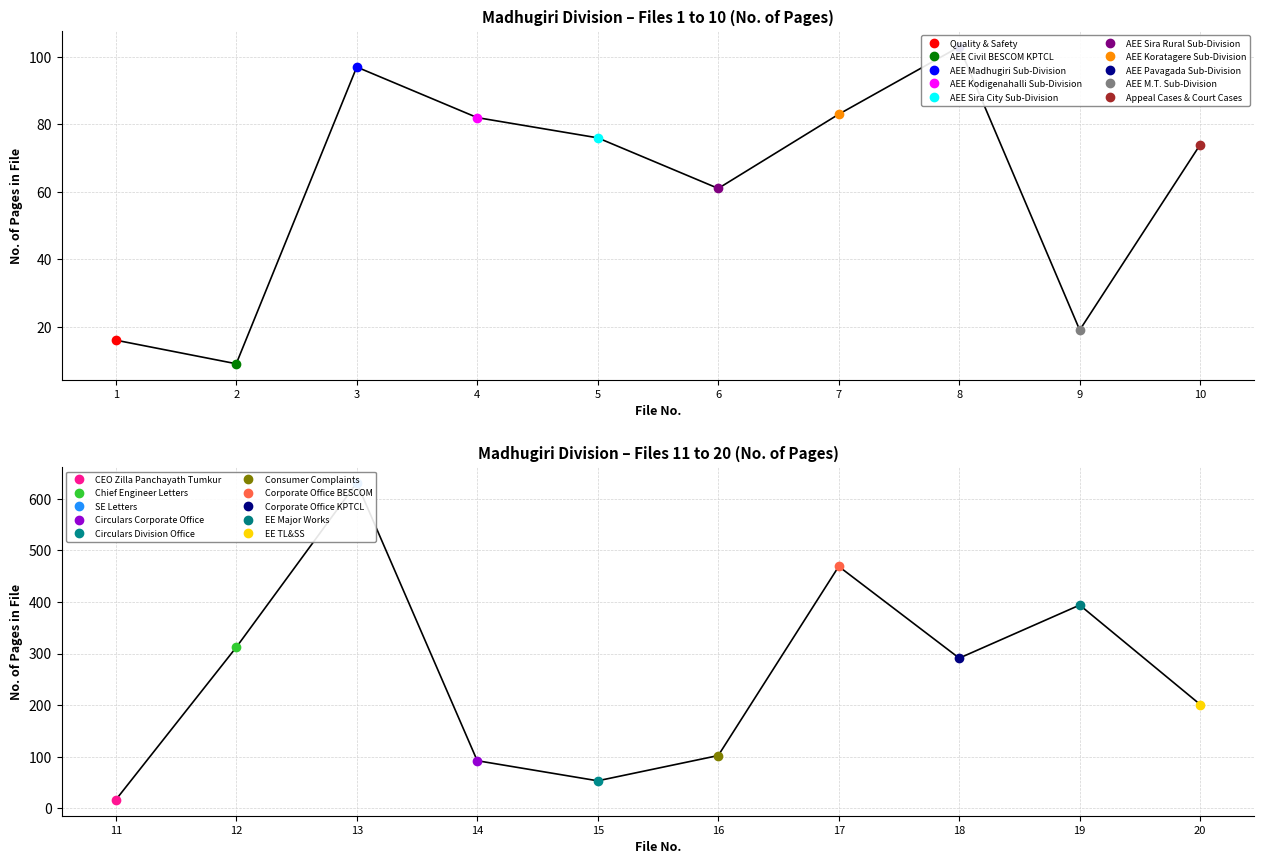

Rank the categories by value from lowest to highest.

AEE Civil BESCOM KPTCL, Quality & Safety, CEO Zilla Panchayath Tumkur, AEE M.T. Sub-Division, Circulars Division Office, AEE Sira Rural Sub-Division, Appeal Cases & Court Cases, AEE Sira City Sub-Division, AEE Kodigenahalli Sub-Division, AEE Koratagere Sub-Division, Circulars Corporate Office, AEE Madhugiri Sub-Division, Consumer Complaints, AEE Pavagada Sub-Division, EE TL&SS, Corporate Office KPTCL, Chief Engineer Letters, EE Major Works, Corporate Office BESCOM, SE Letters